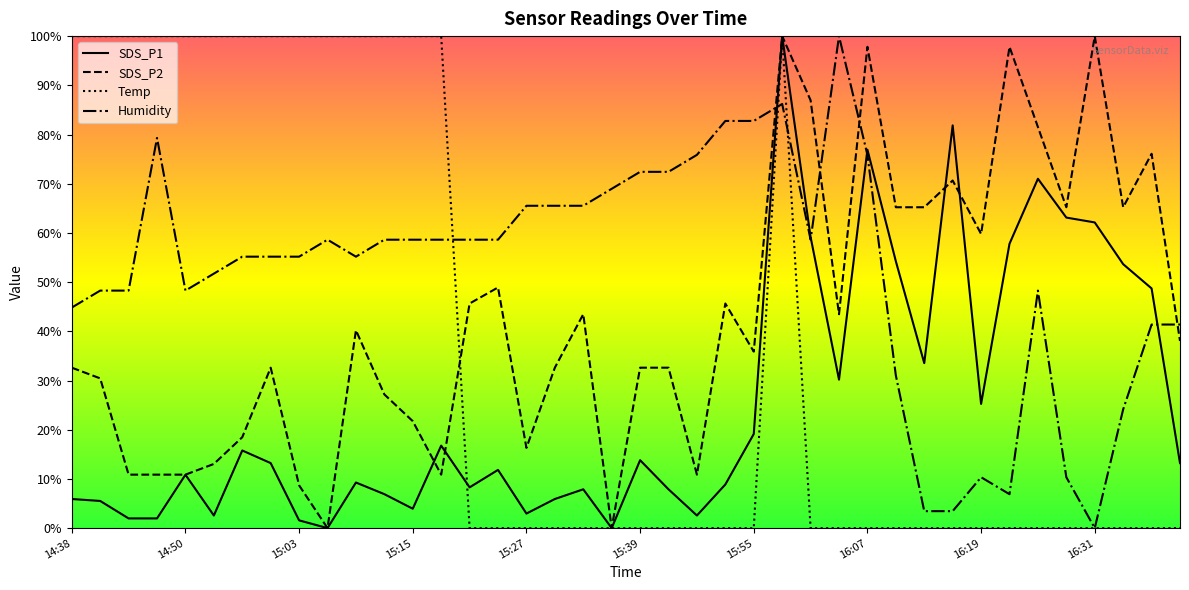

What is the value of the SDS_P1 point at the 33rd from the left?

0.3